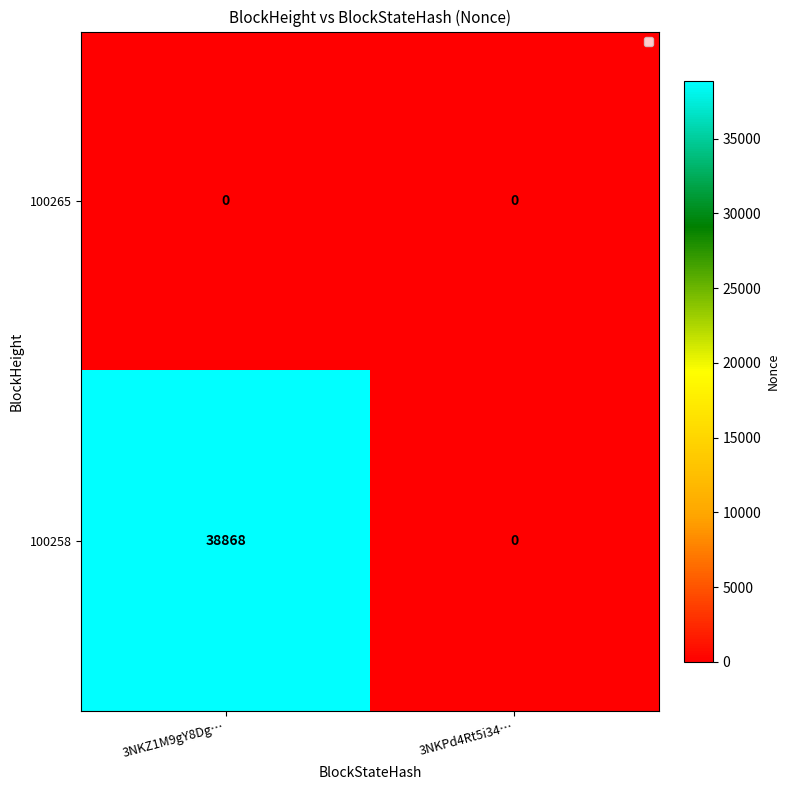

Is it true that 100265 equals 0 at 3NKPd4Rt5i34…?

True